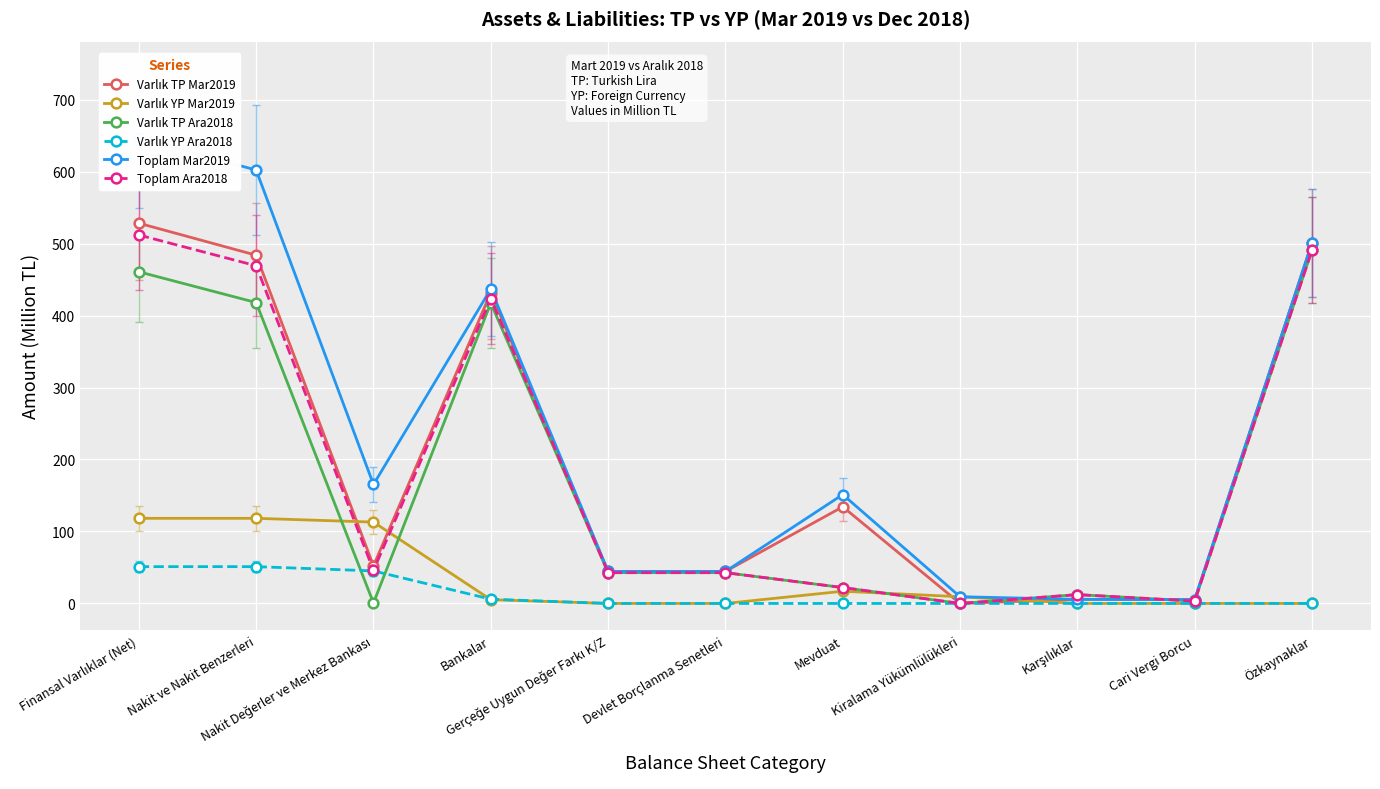

How many lines are shown in the chart?

6